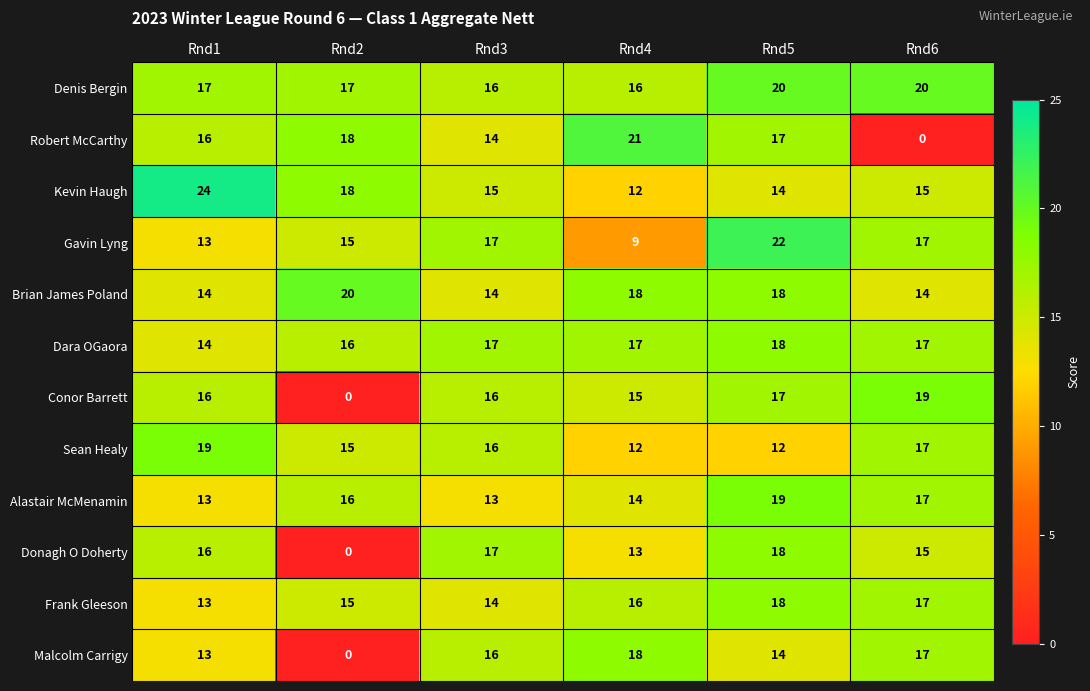

At which category is the sum across all series the highest?

Rnd5